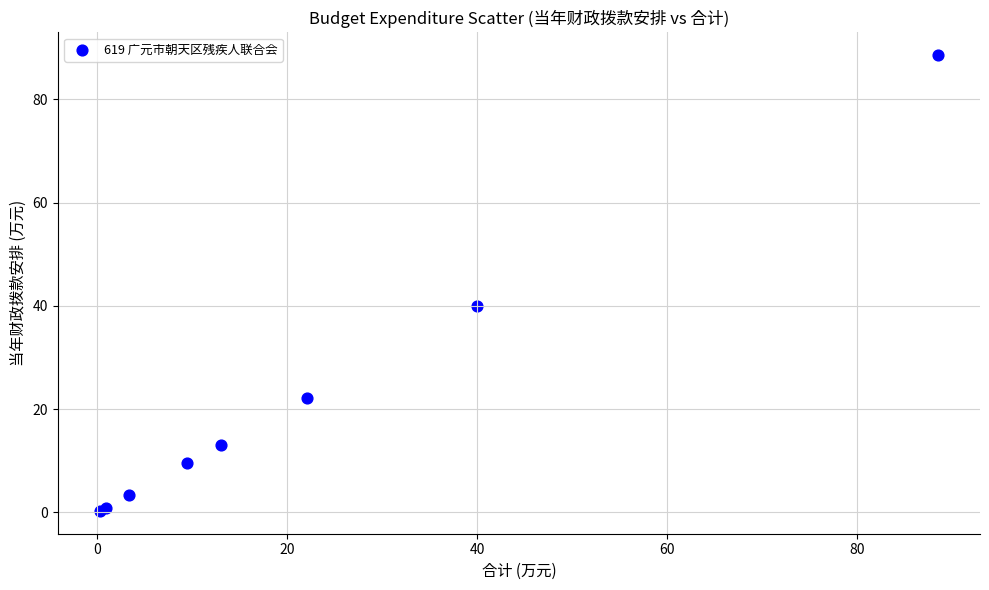

What Y value in the scatter plot is closest to 44?

40.0